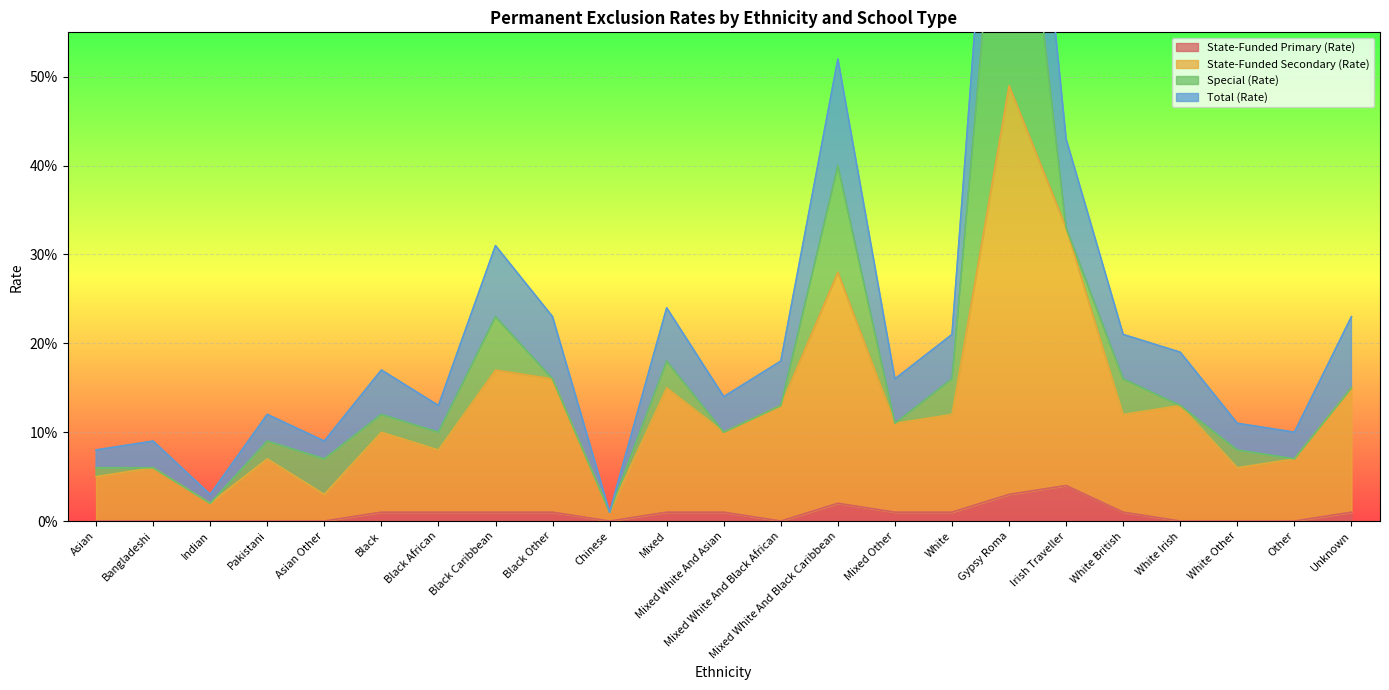

Between Black Caribbean and Mixed White And Black African, which is larger?

Black Caribbean